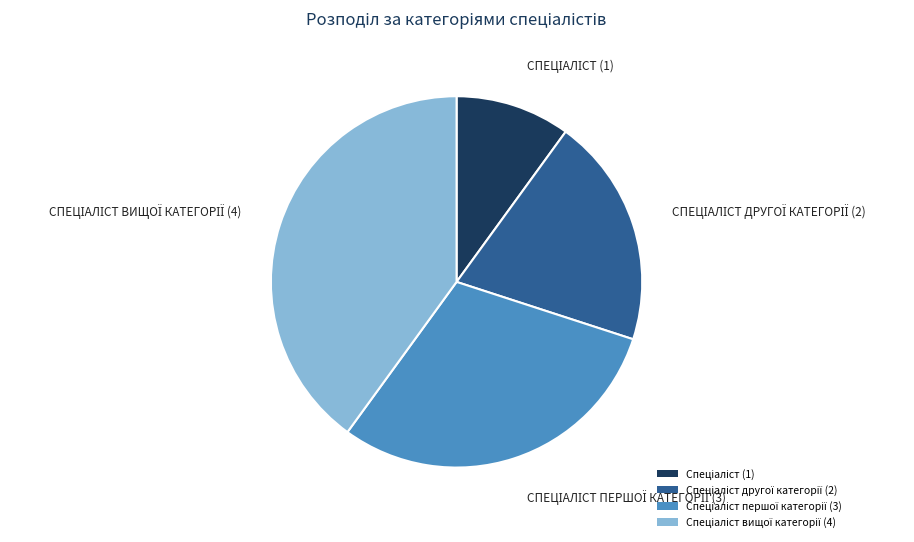

Is there any slice that represents more than half of the pie?

No